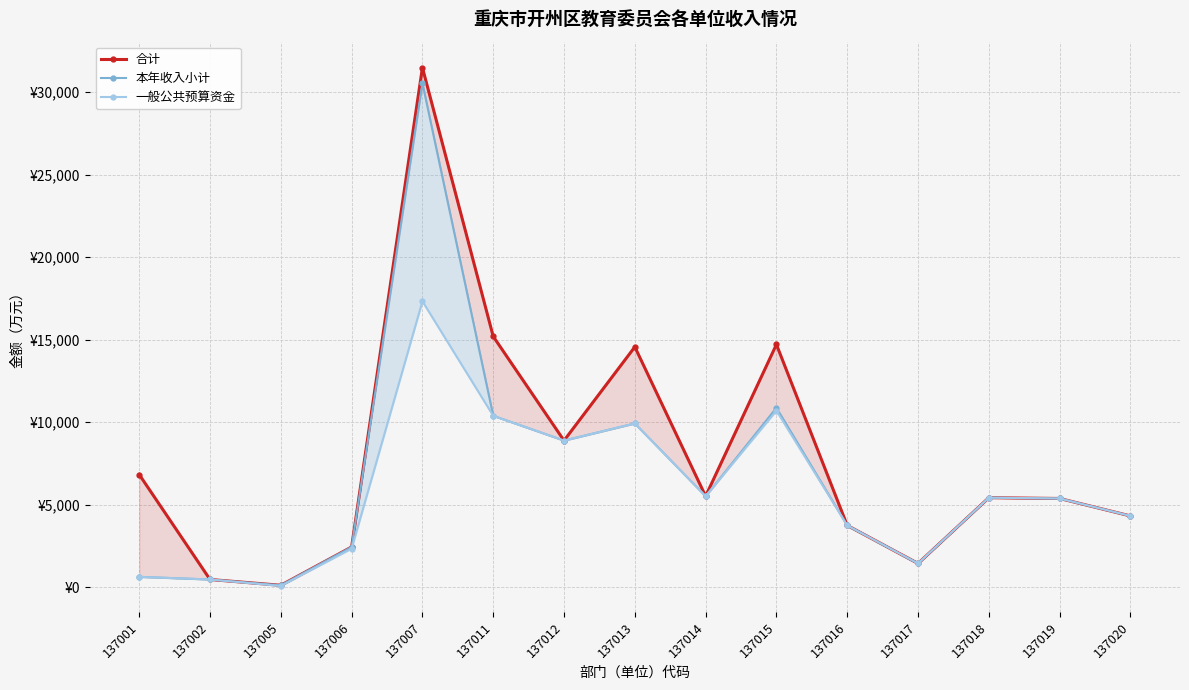

The 本年收入小计 series shows 2242.2 at 137020. True or false?

False